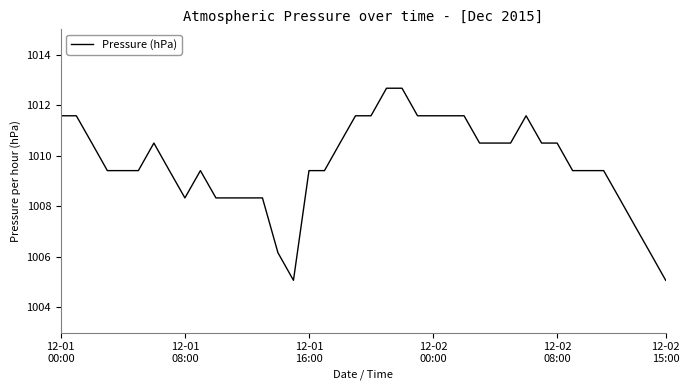

What is the greatest value displayed?

1012.7